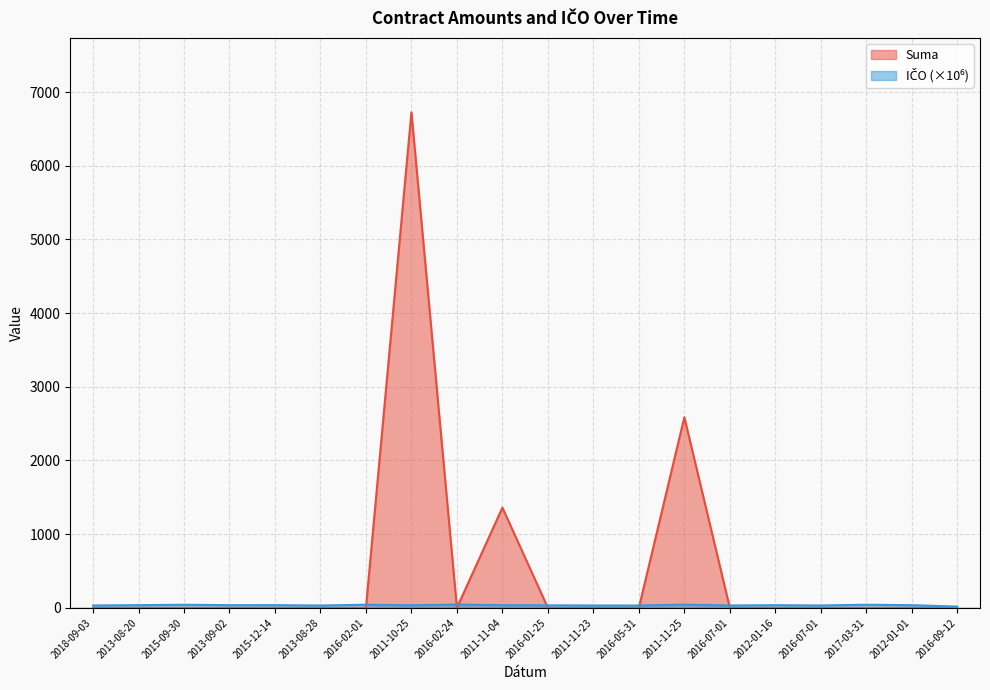

How many interior local peaks does the IČO (normalized) series have?

7